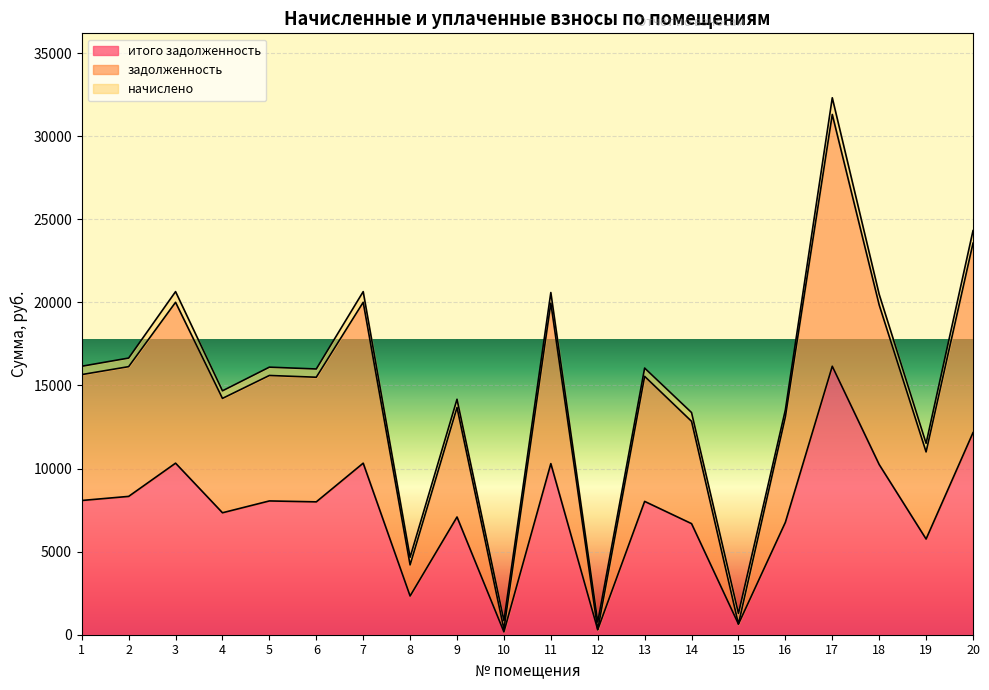

At which label does задолженность first exceed 15546?

1